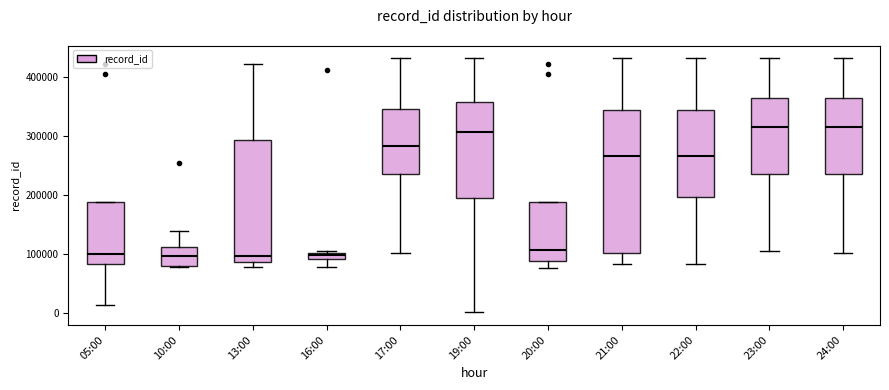

Which box is the tallest, from its lower edge to its upper edge?

21:00